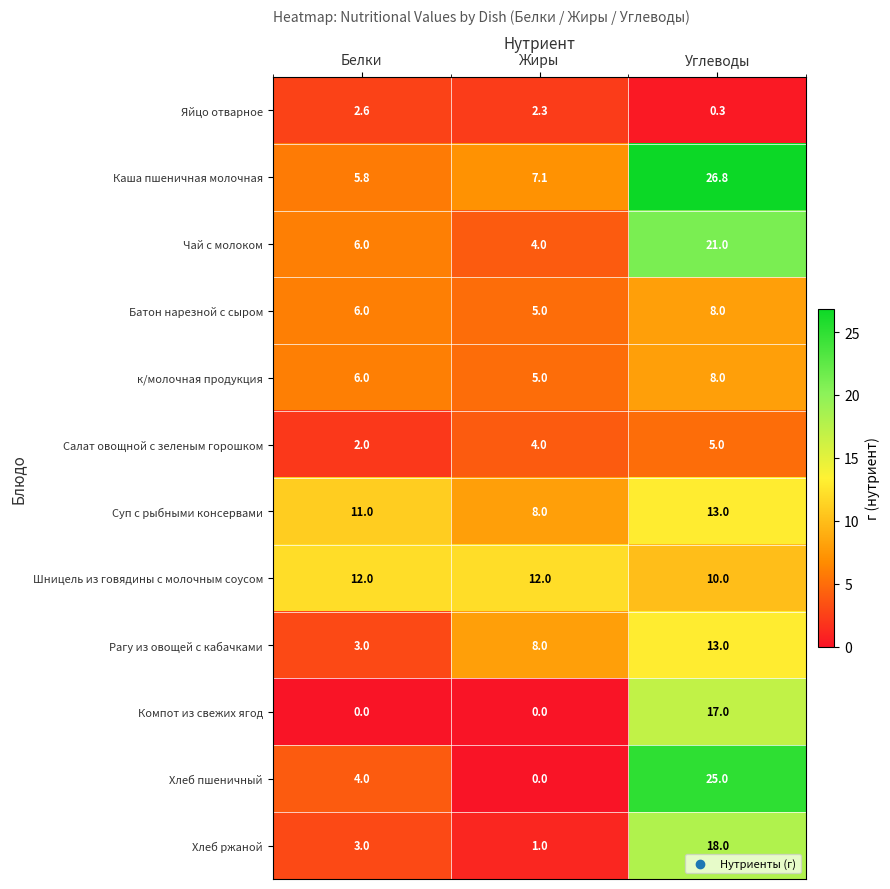

At which label is Каша пшеничная молочная closest to 16?

Жиры